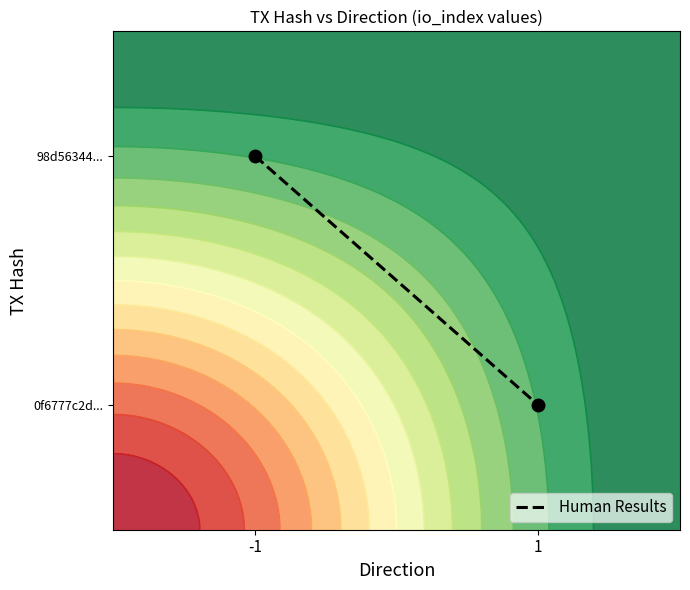

Which category has the lowest value across all series?

1